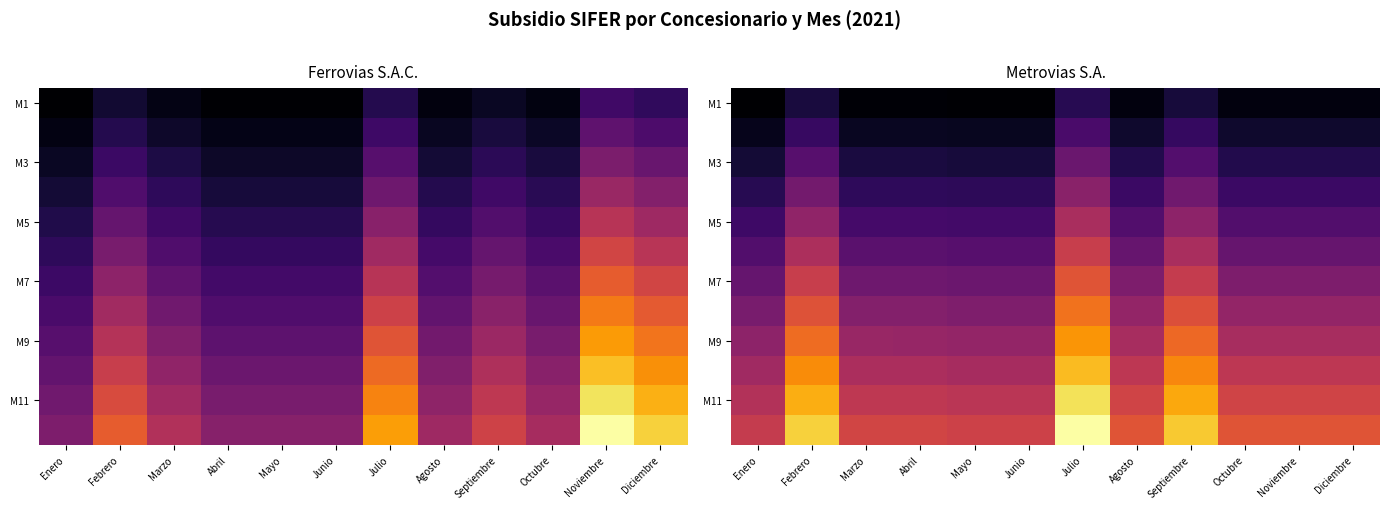

How many data points in M5 are above 126820863?

7